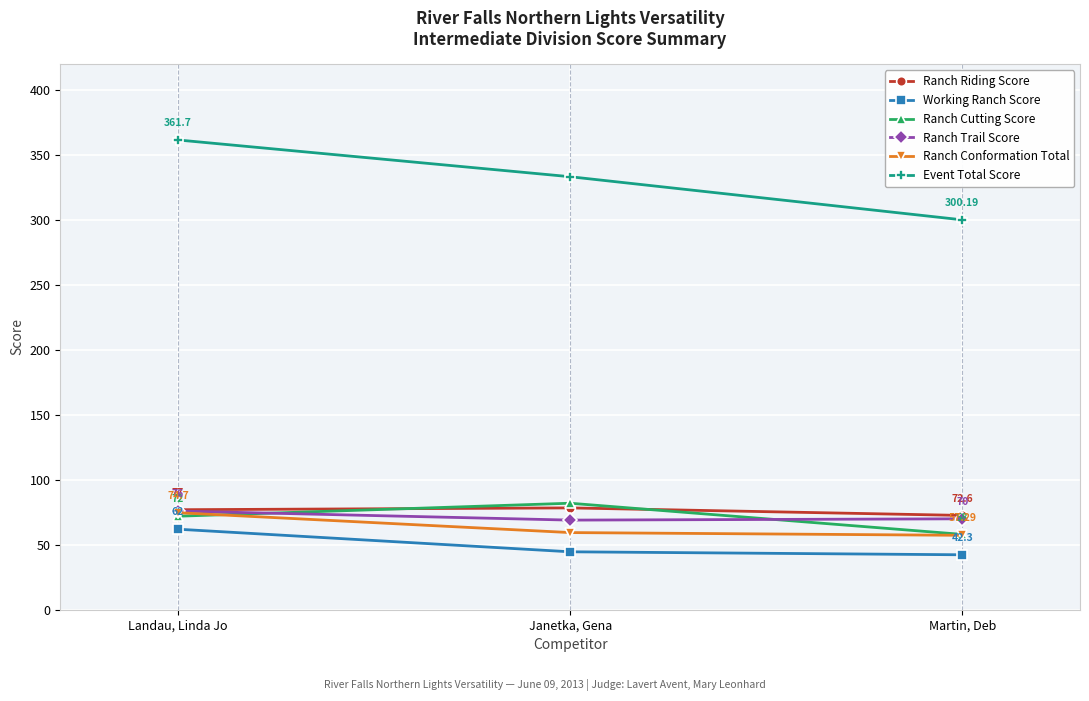

How many data points in Event Total Score are above 333?

2